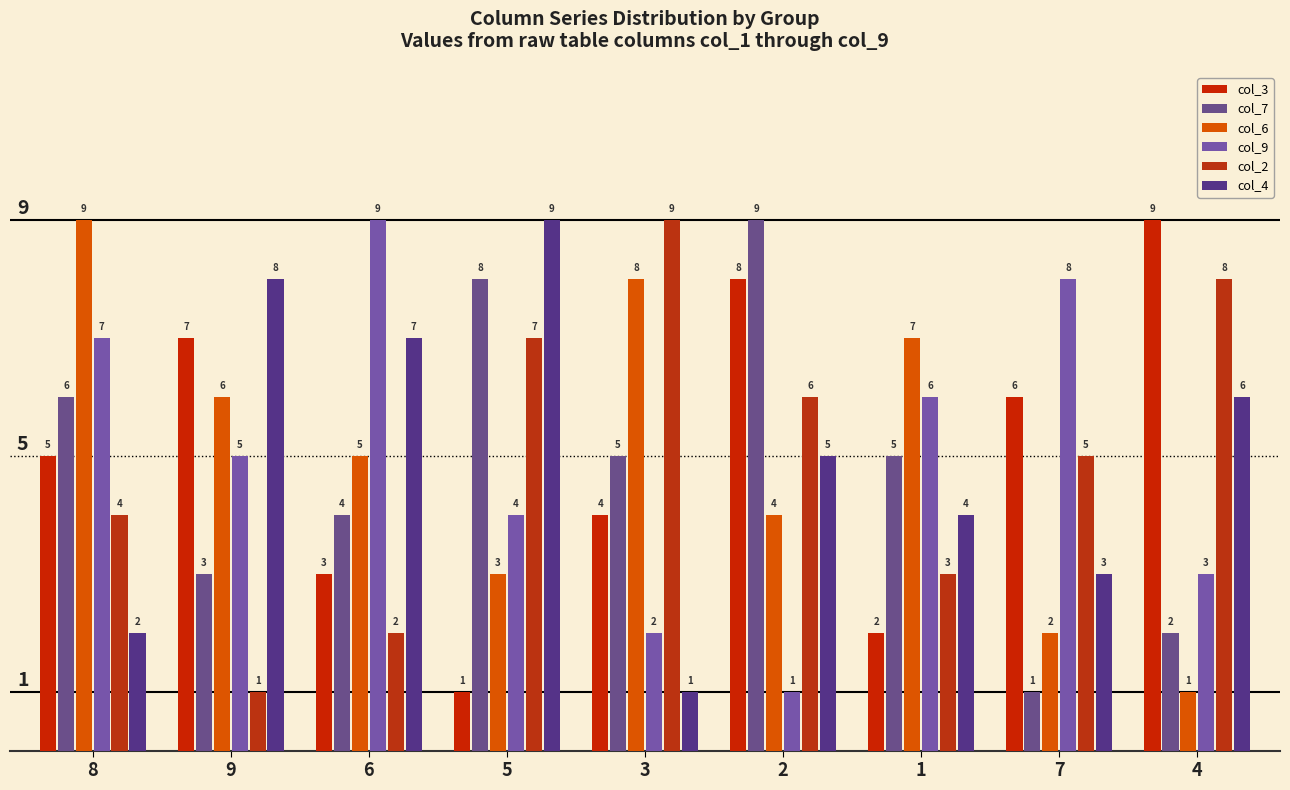

Count the number of data series in this chart.

6